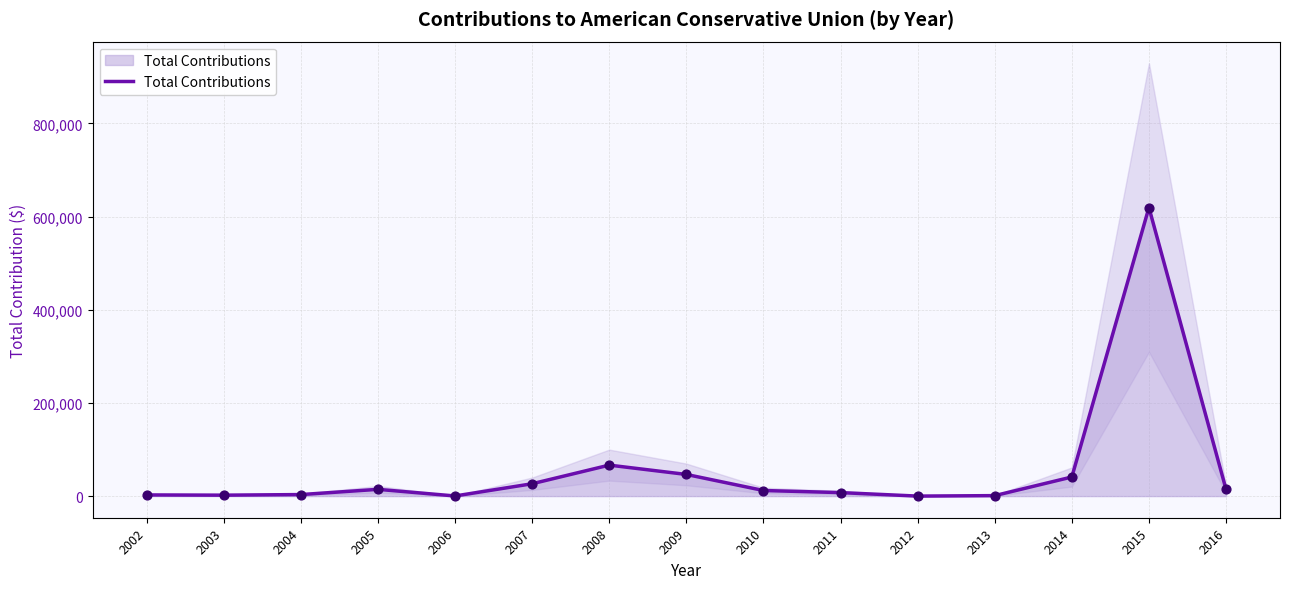

Which has a higher value, 2005 or 2008?

2008